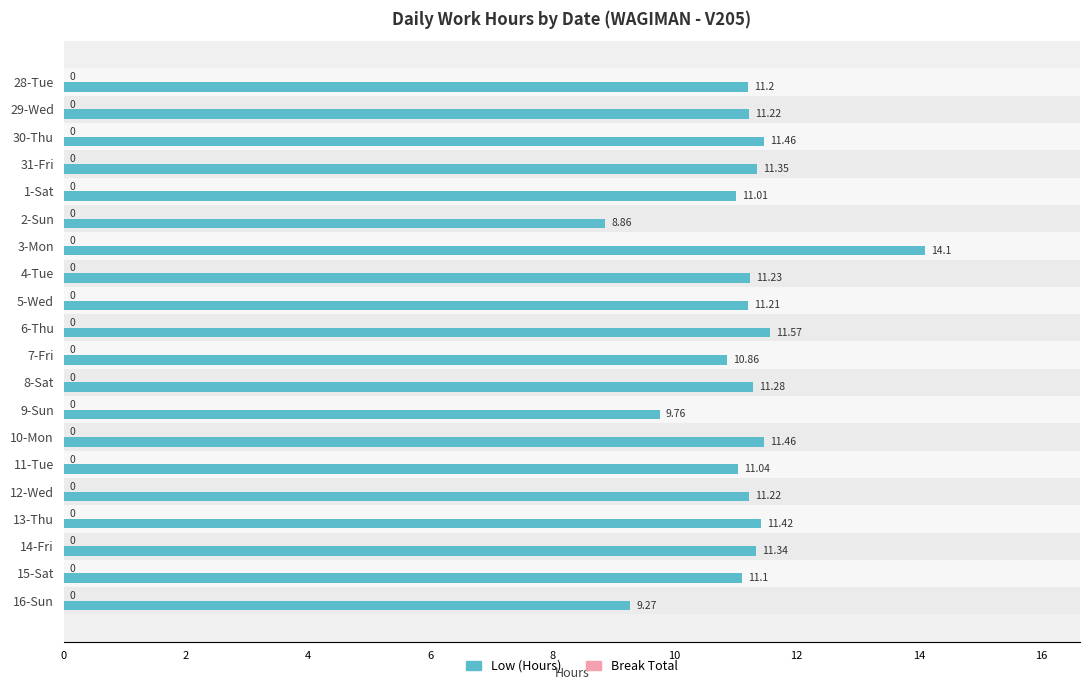

What is the ratio of the value at 9-Sun to the value at 2-Sun?

1.1